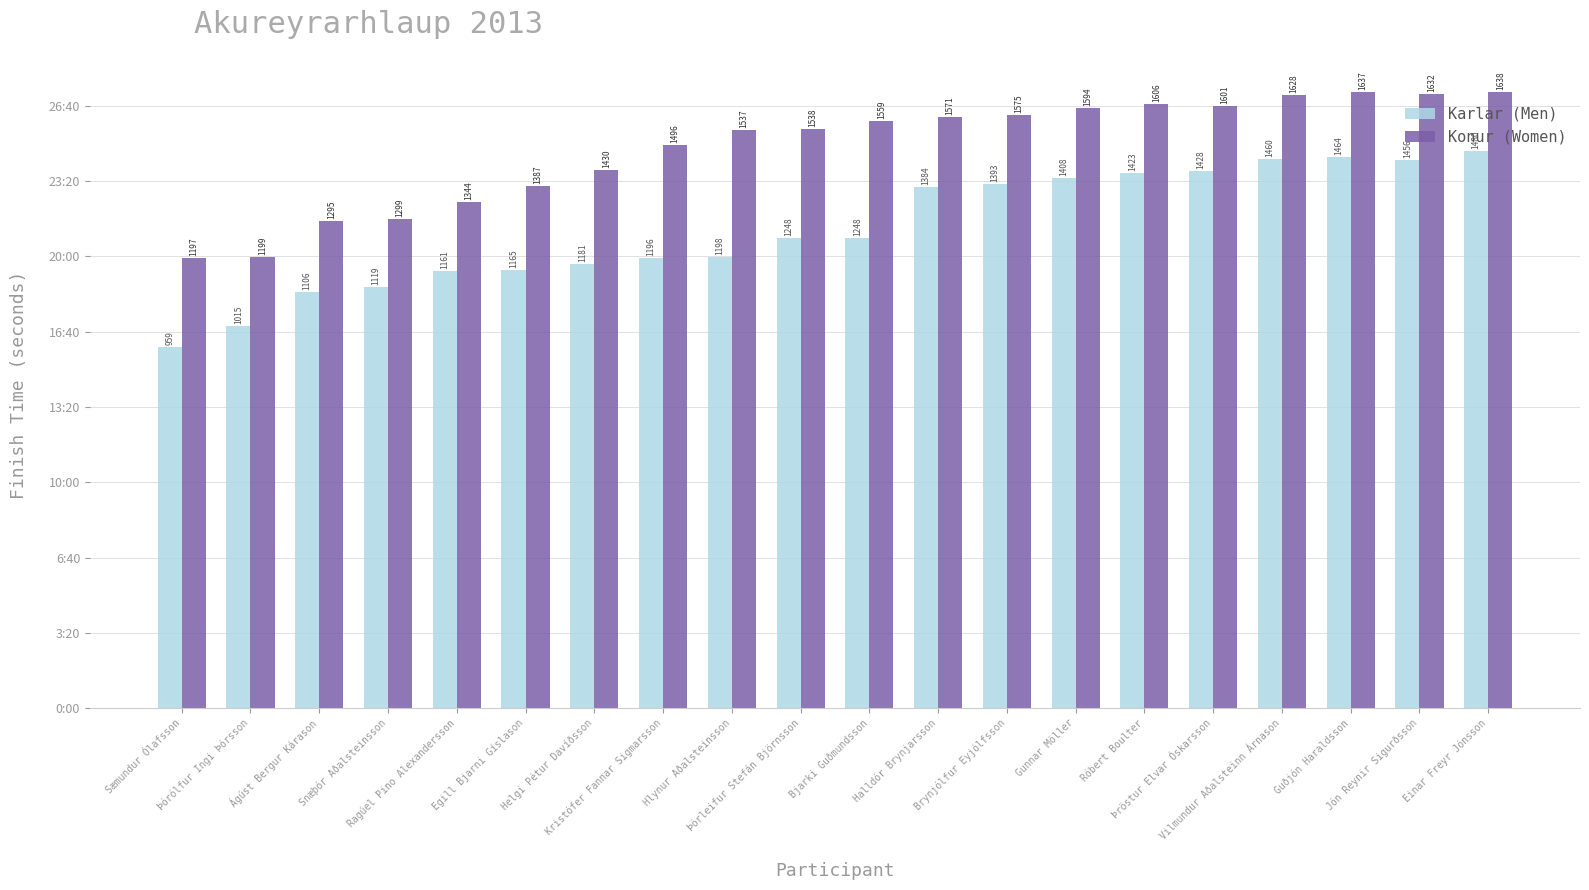

Which label corresponds to the largest value in the chart?

Einar Freyr Jónsson